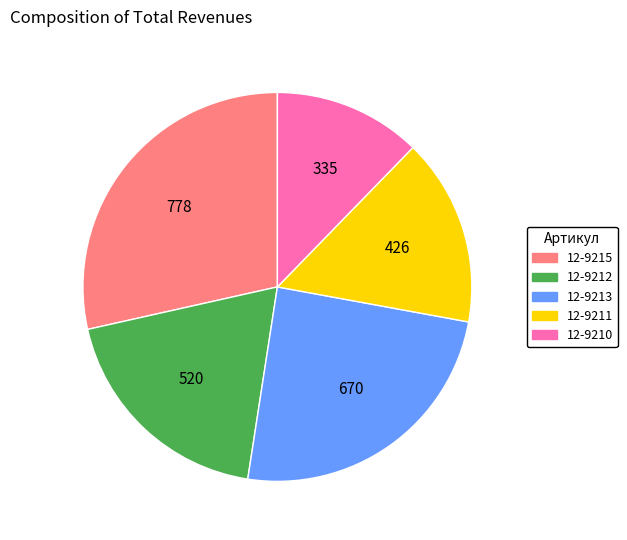

Which slice is the smallest?

12-9210